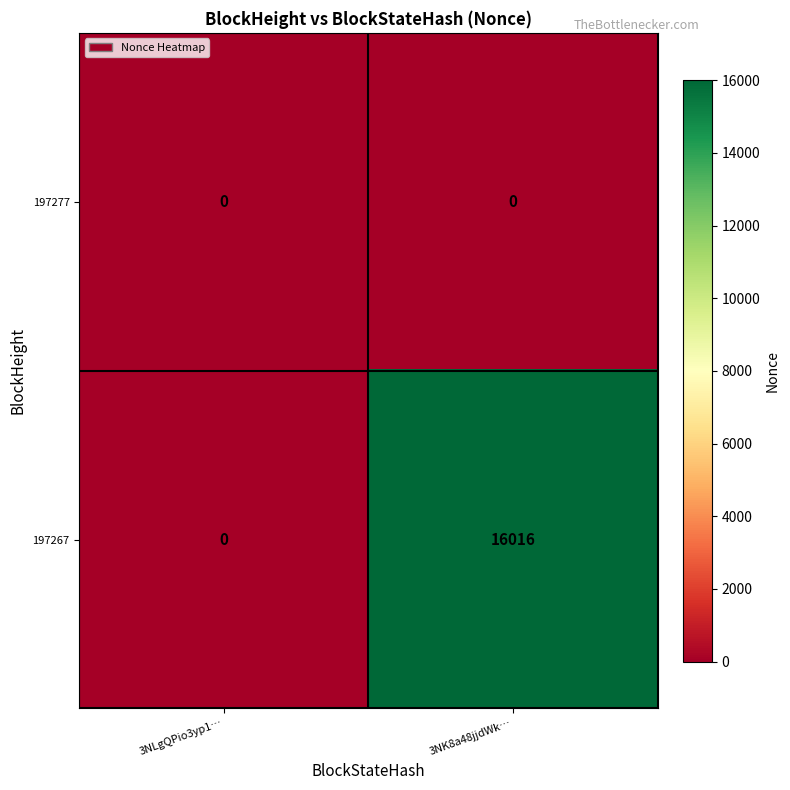

The value of 197277 at 3NK8a48jjdWk… is 0. True or false?

True